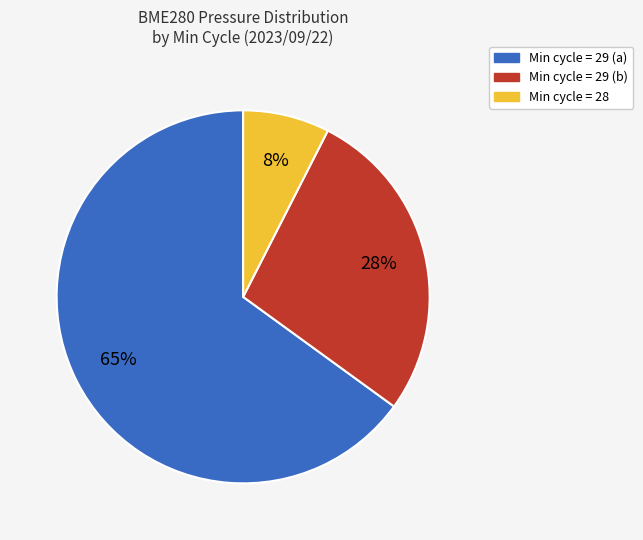

To the nearest percent, what is the average slice percentage?

33%